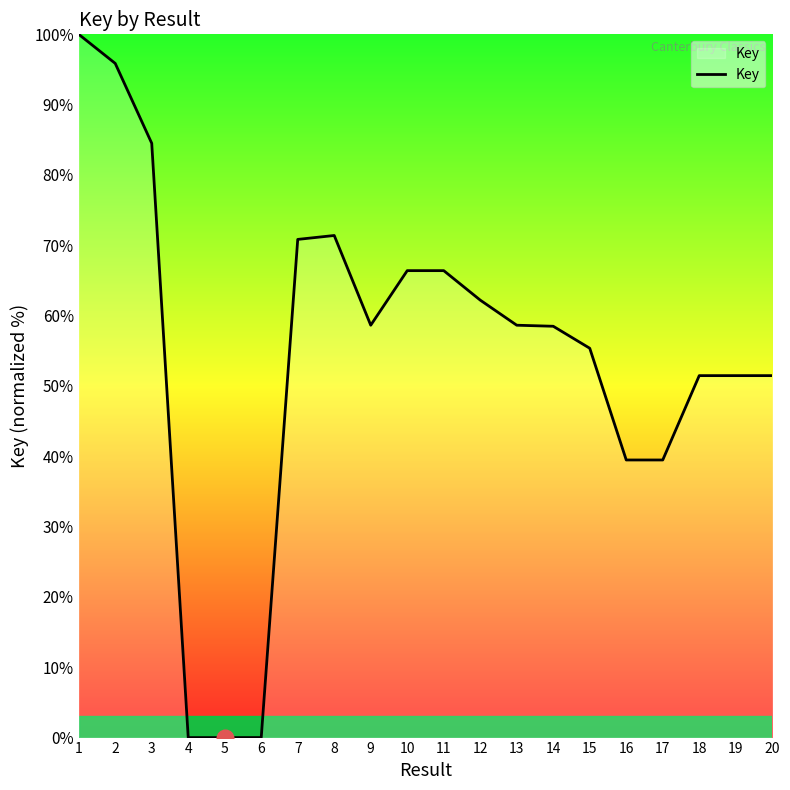

What is the difference between the values at 20 and 13?

7.2